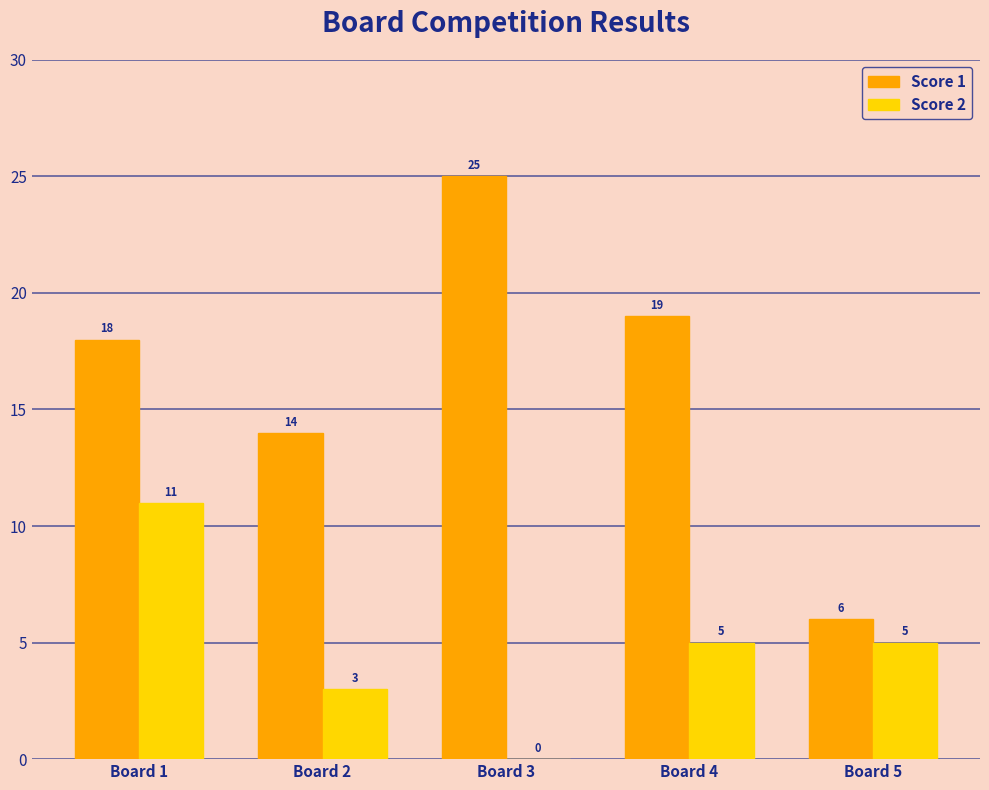

What is the difference between the Score 1 values at Board 3 and Board 1?

7